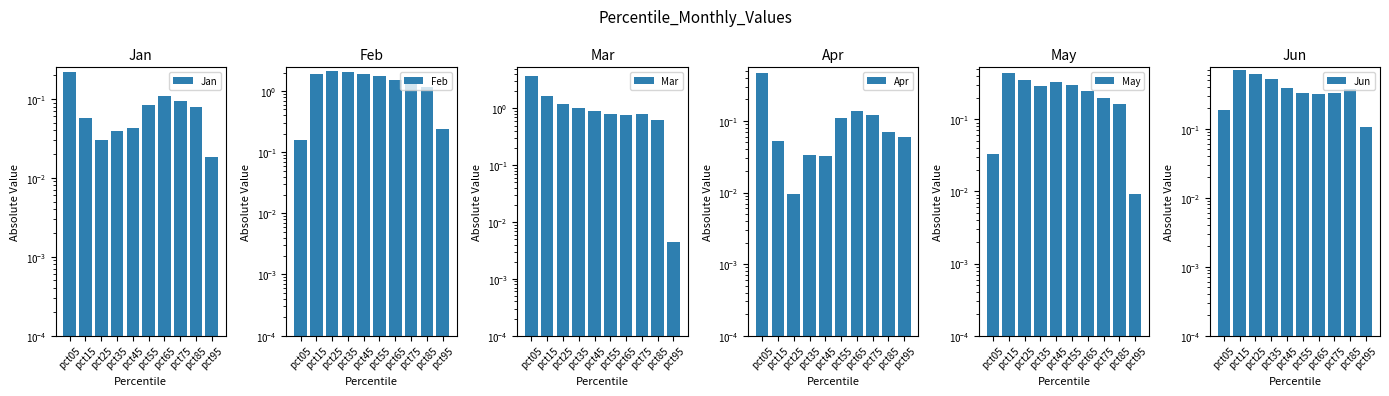

What is the difference between the maximum and minimum values in the May series?

0.4